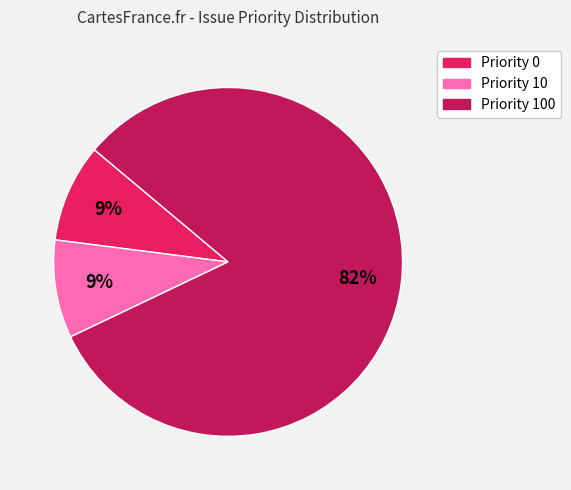

Is there a majority slice in this chart?

Yes